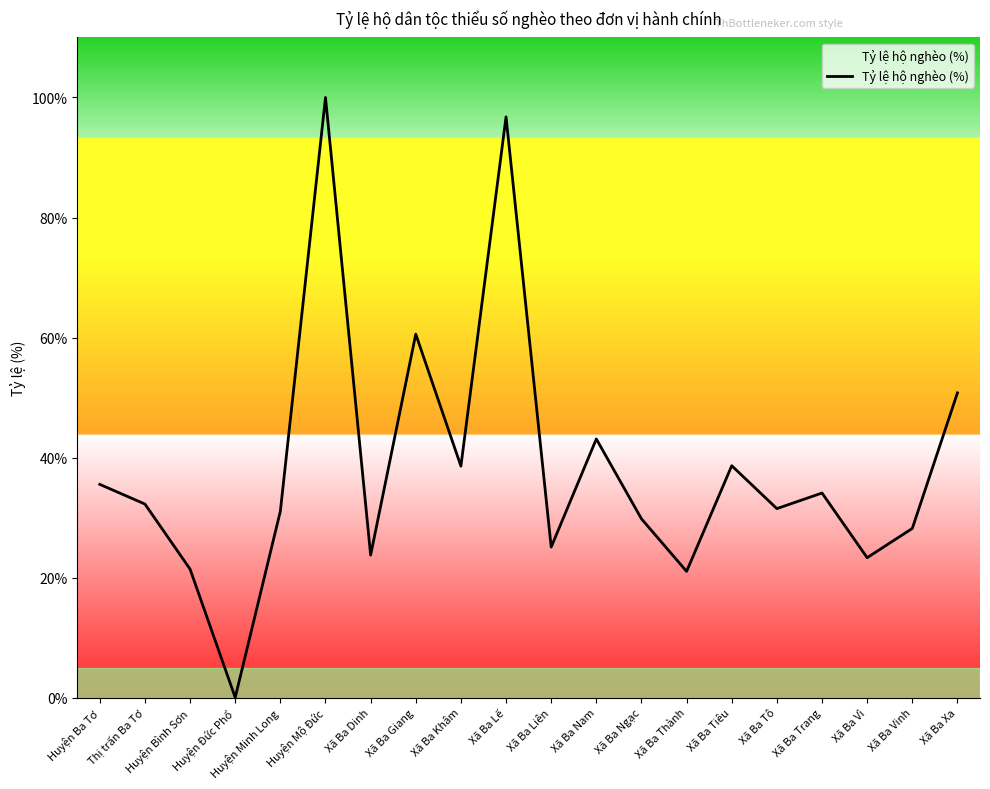

The chart shows a value of 23.7 at Xã Ba Lế. True or false?

False